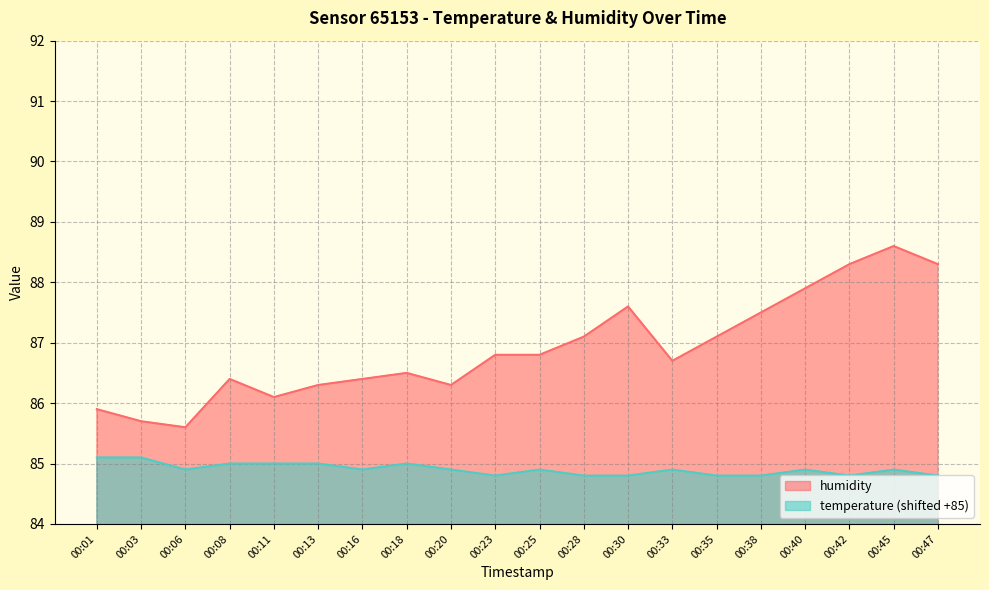

What is the maximum value shown in the chart?

88.6